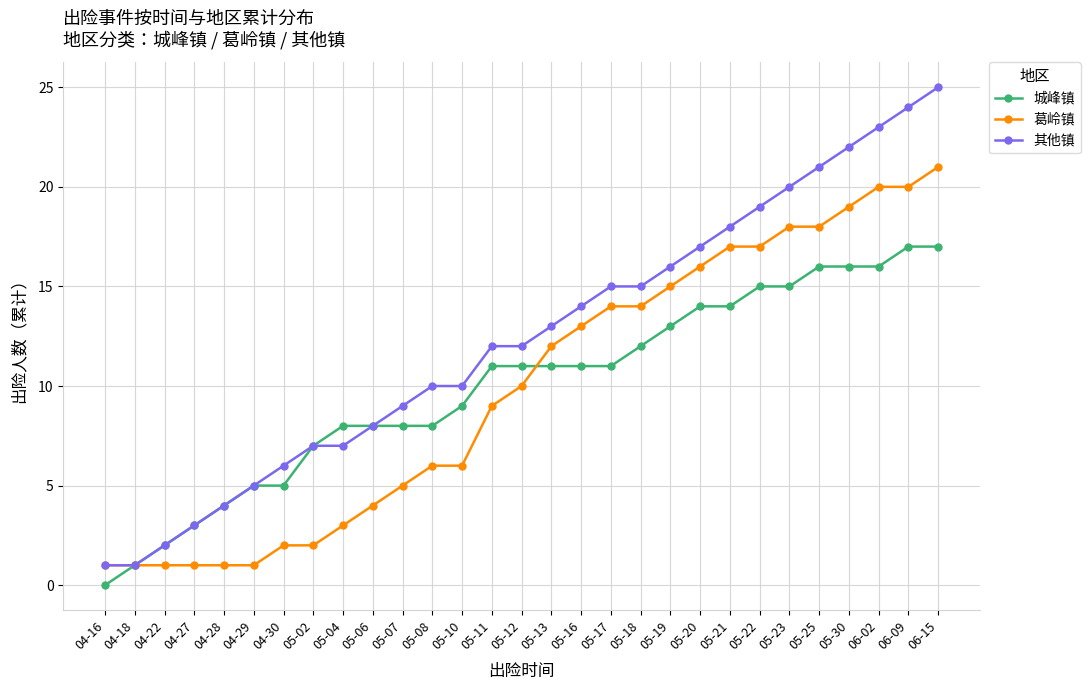

How many distinct data groups are displayed?

3